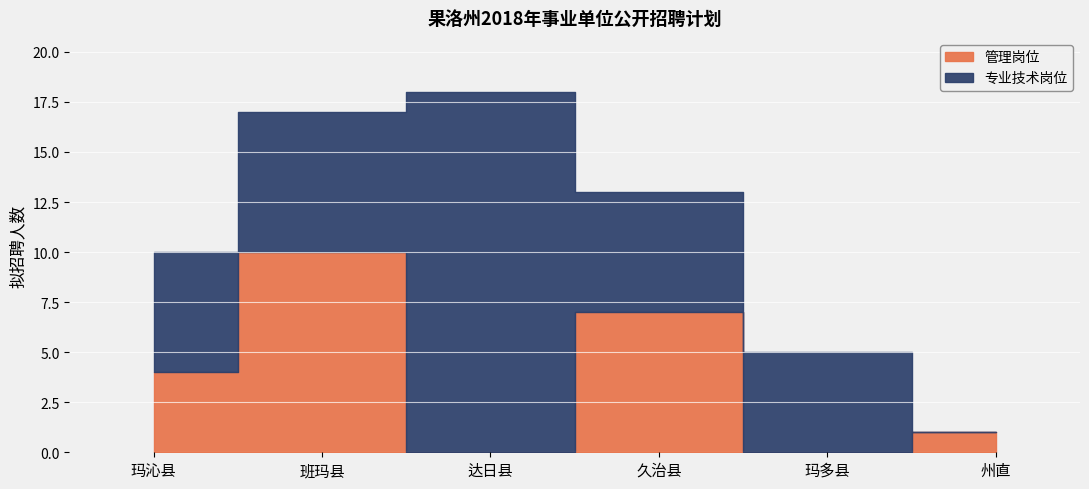

Reading left to right, extract all data points from this chart.

管理岗位: 4	10	0	7	0	1
专业技术岗位: 6	7	18	6	5	0